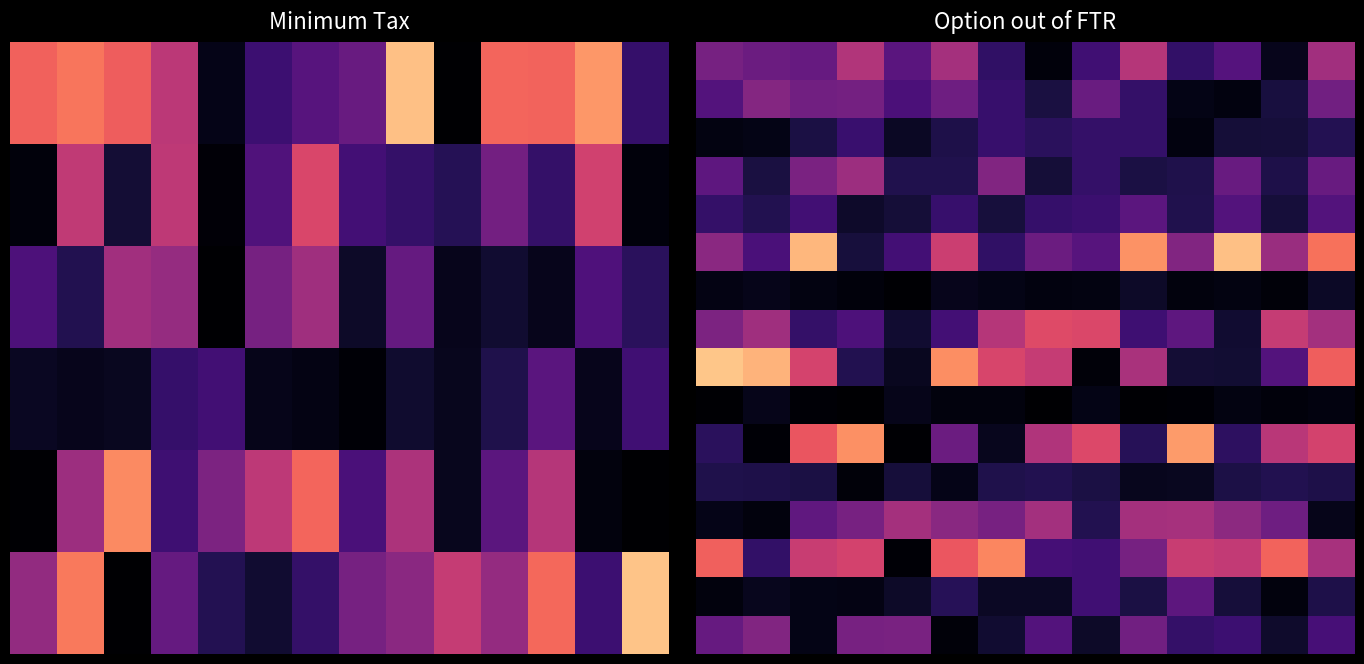

Which series has the widest spread of values?

8